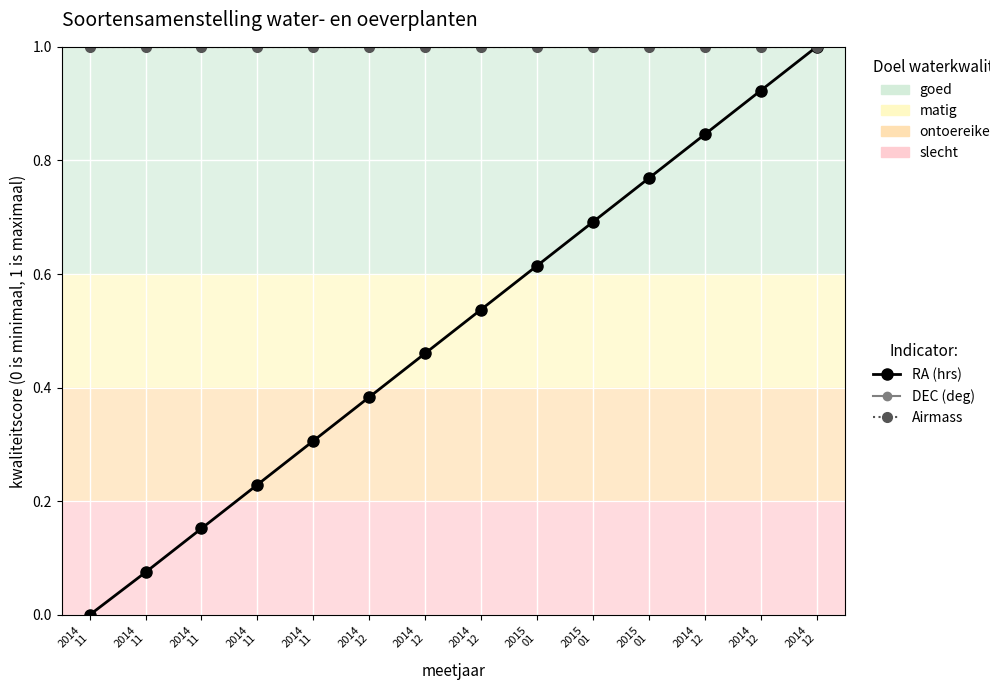

Reading left to right, extract all data points from this chart.

RA (hrs): 0.0	0.1	0.2	0.2	0.3	0.4	0.5	0.5	0.6	0.7	0.8	0.8	0.9	1.0
DEC (deg): 1.0	1.0	1.0	1.0	1.0	1.0	1.0	1.0	1.0	1.0	1.0	1.0	1.0	1.0
Airmass: 1.0	1.0	1.0	1.0	1.0	1.0	1.0	1.0	1.0	1.0	1.0	1.0	1.0	1.0